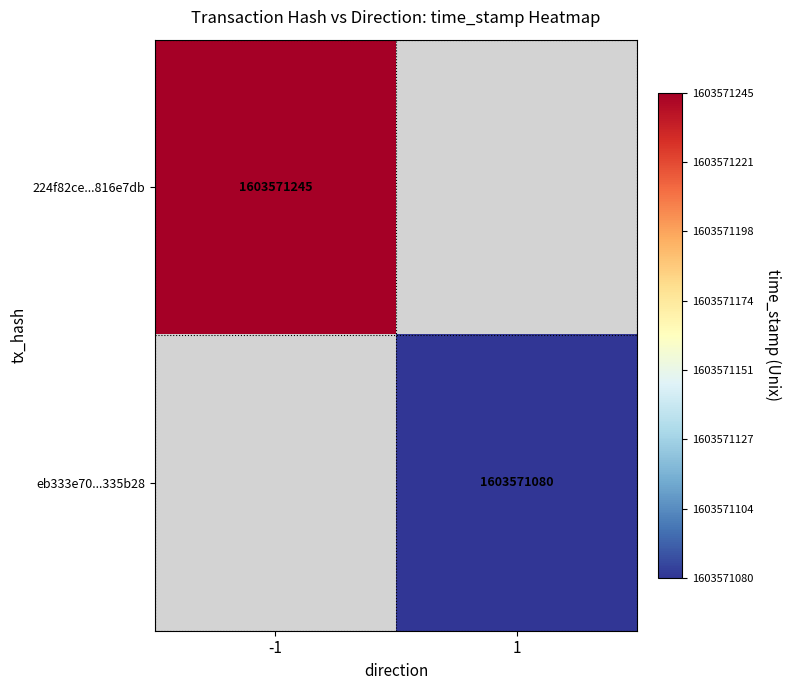

True or false: 224f82ce9e4aa8132c68f28cf88060ce816e7db has a value of 2275008279 at 1.

False